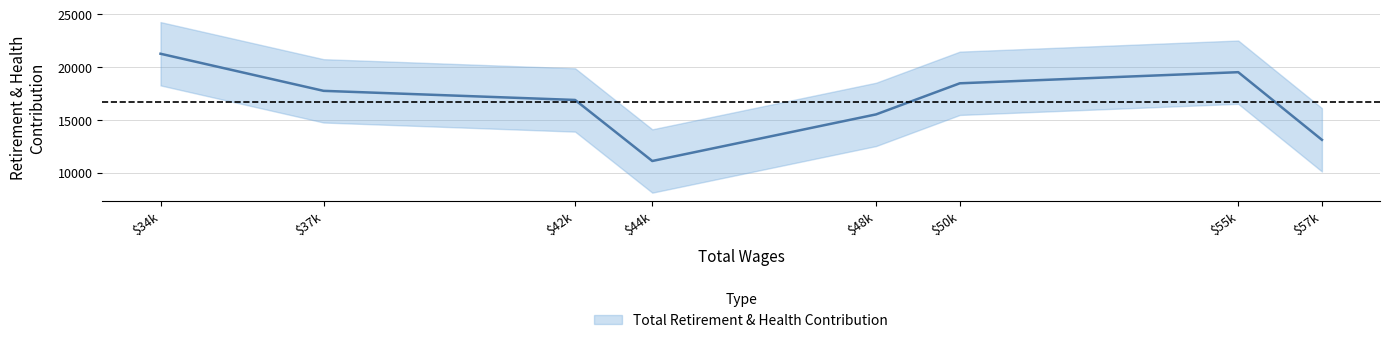

How many values are below 17762?

4